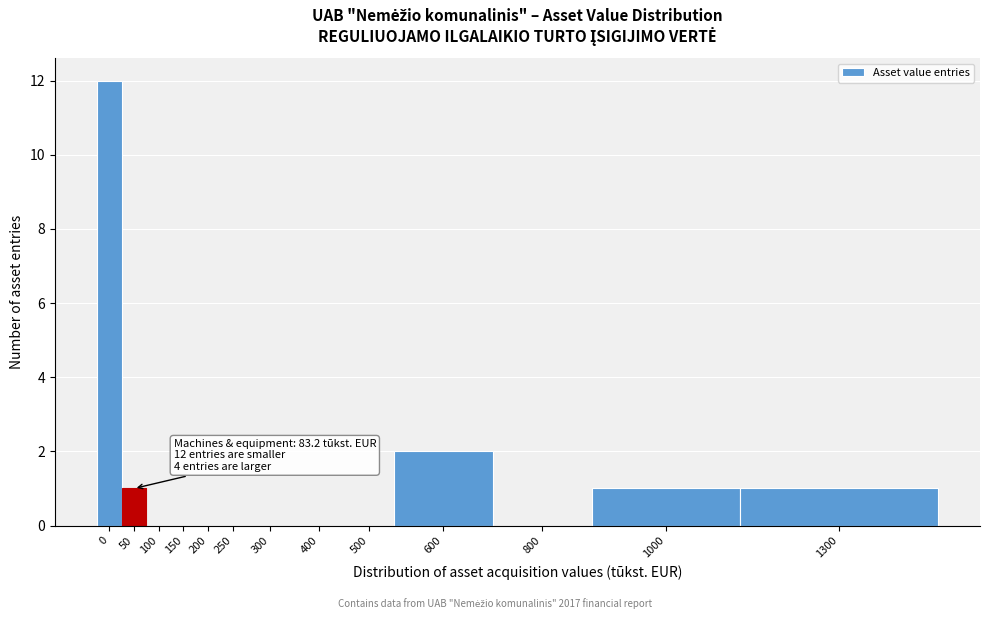

Reading right to left, extract all data points from this chart.

1300=1	1000=1	800=0	600=2	500=0	400=0	300=0	250=0	200=0	150=0	100=0	50=1	0=12